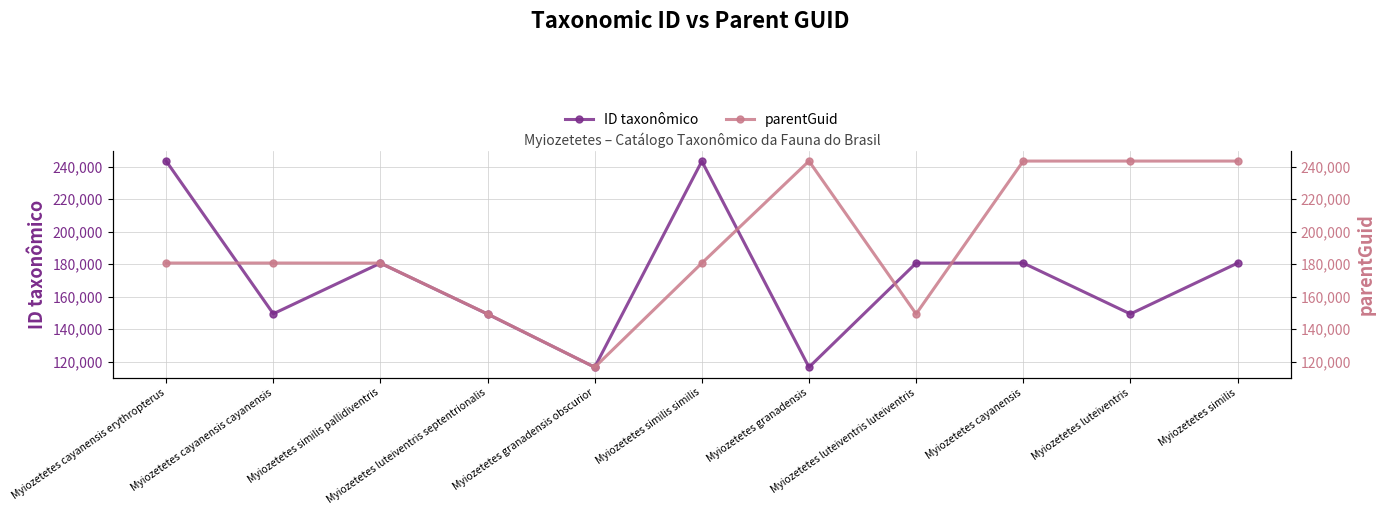

The ID taxonômico series shows 49651 at Myiozetetes granadensis obscurior. True or false?

False